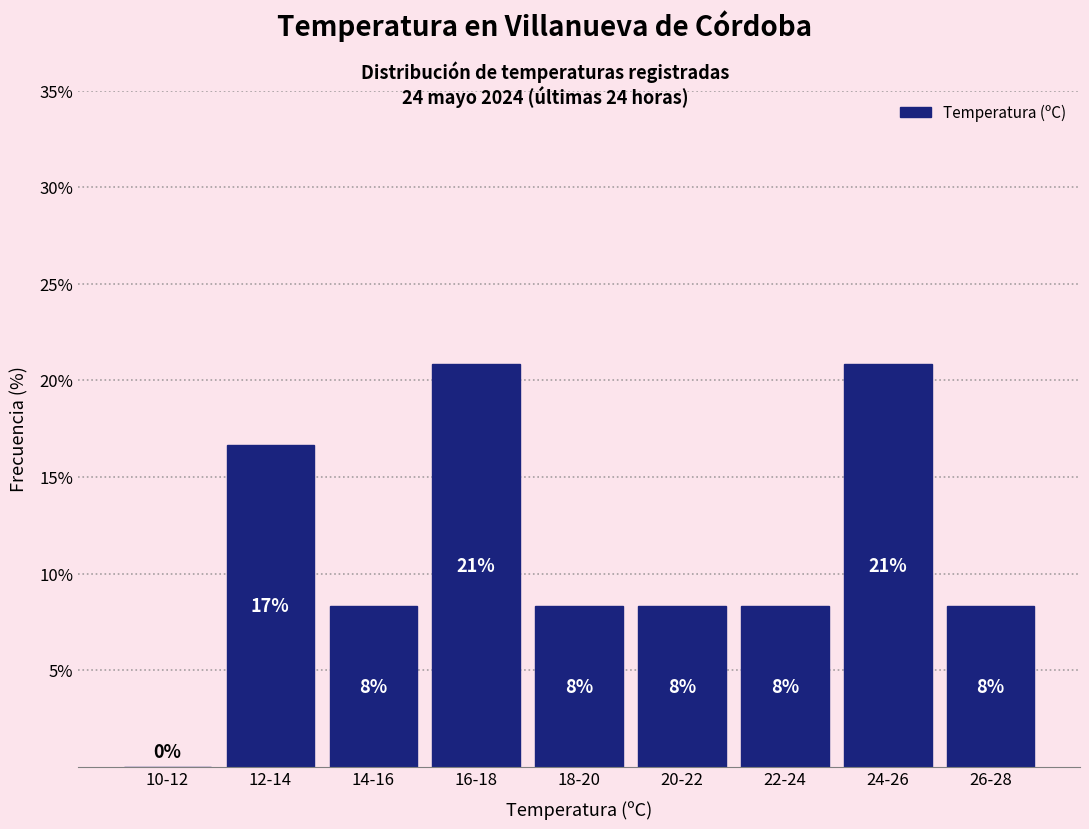

Are the bars horizontal?

No